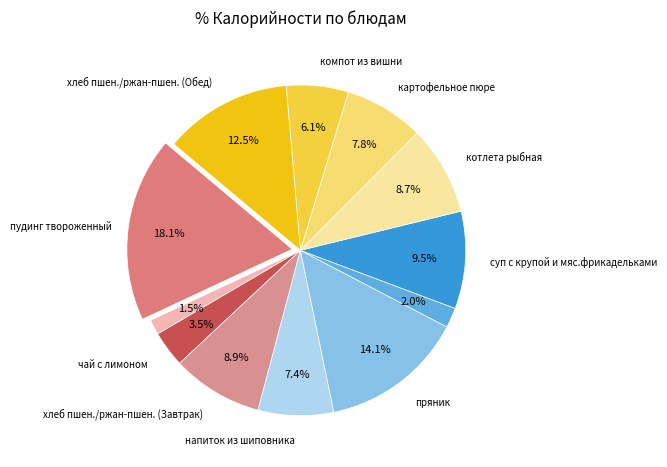

How many segments does this pie chart have?

12